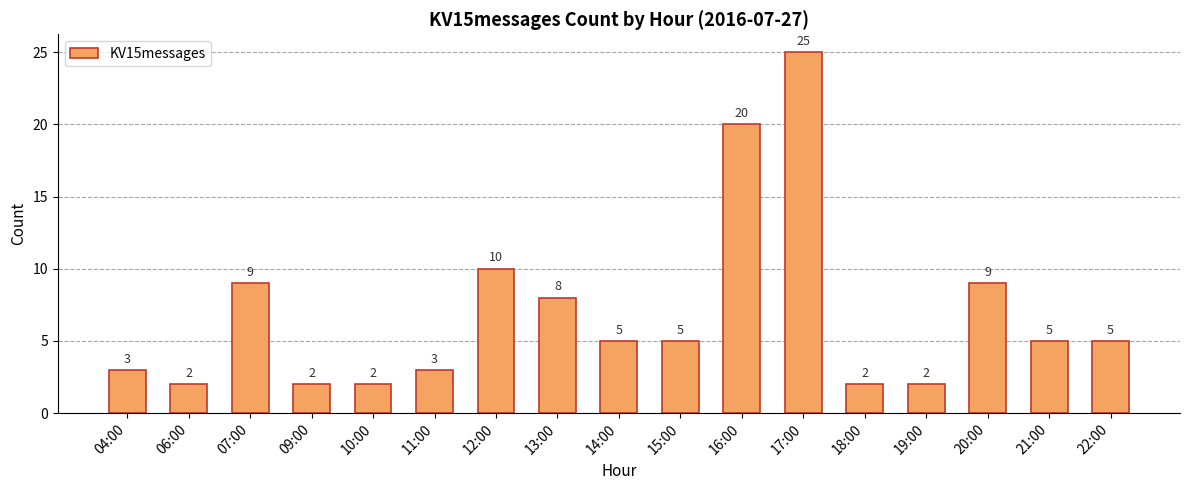

What is the smallest value displayed?

2